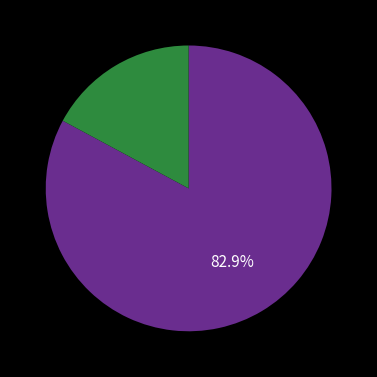

Is there a majority slice in this chart?

Yes